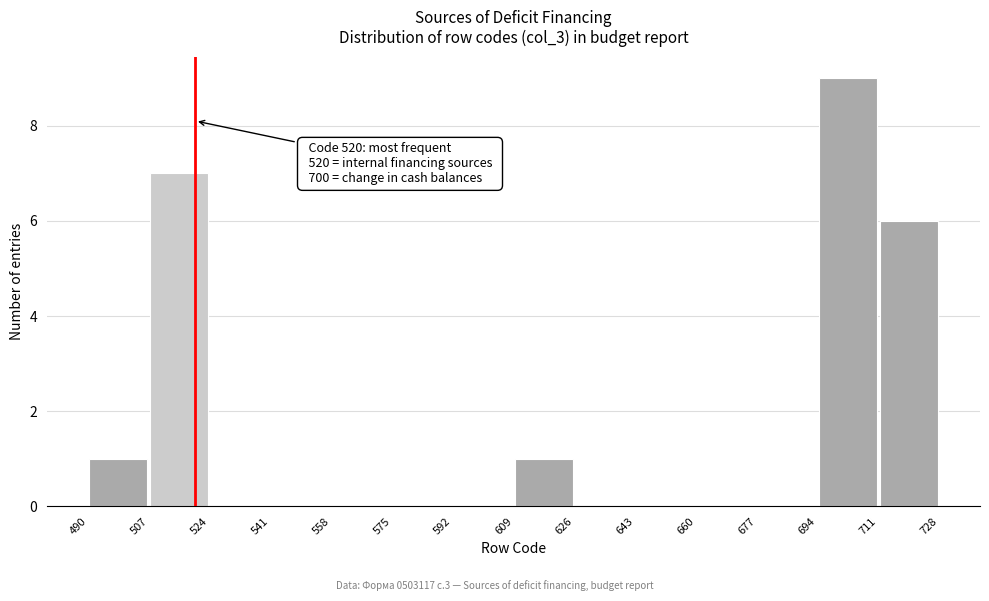

Which range on the x-axis has the tallest bar?

694 to 711